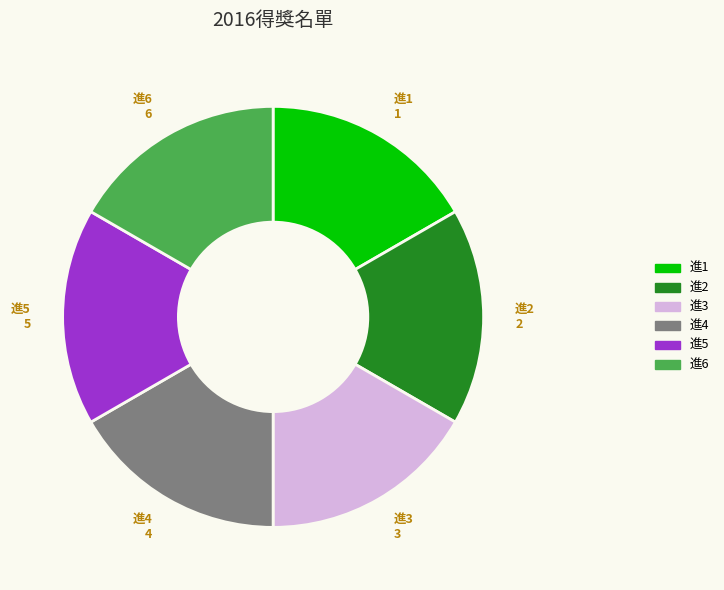

What is the ratio of the value at 進3 to the value at 進4?

1.0